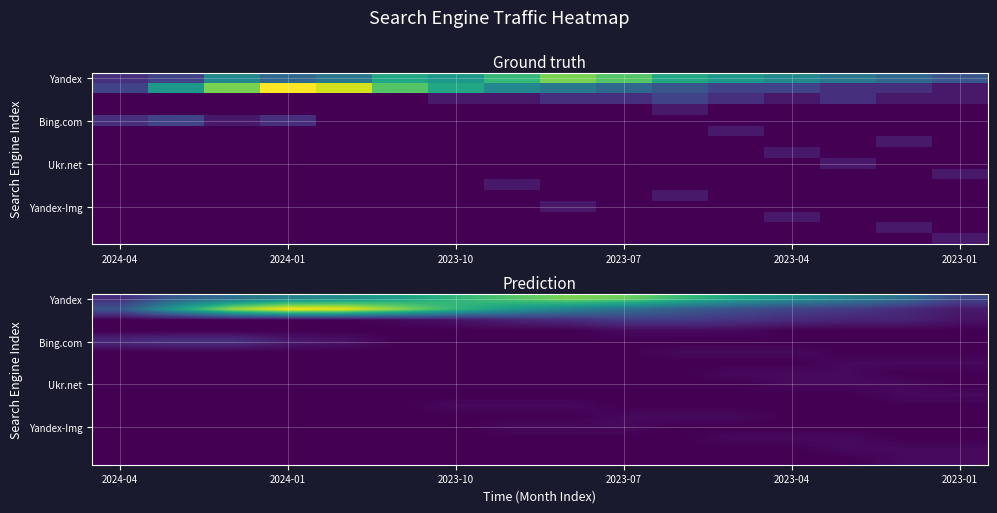

What is the spread (max minus min) of values at 11?

8.0